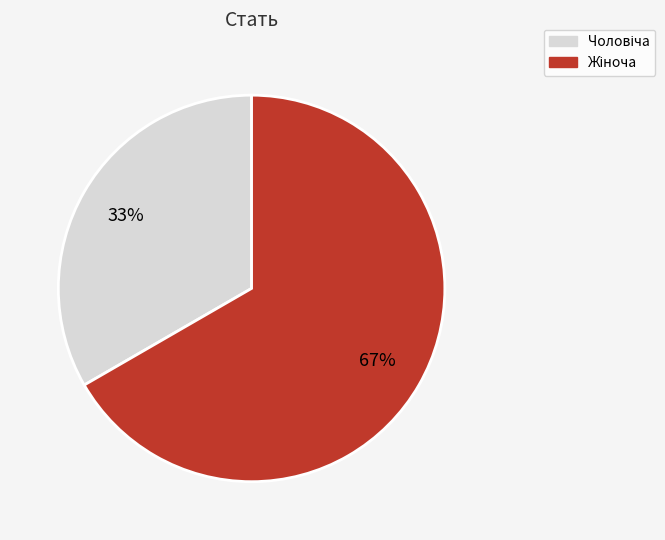

To the nearest percent, what is the average slice percentage?

50%